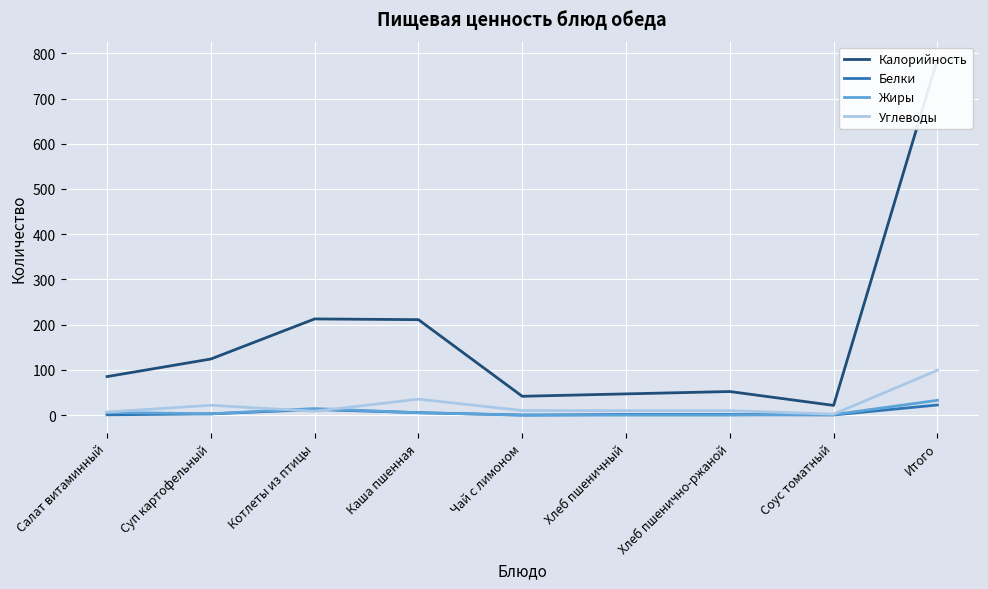

Between which two adjacent categories do Белки and Жиры first intersect?

Котлеты из птицы and Каша пшенная